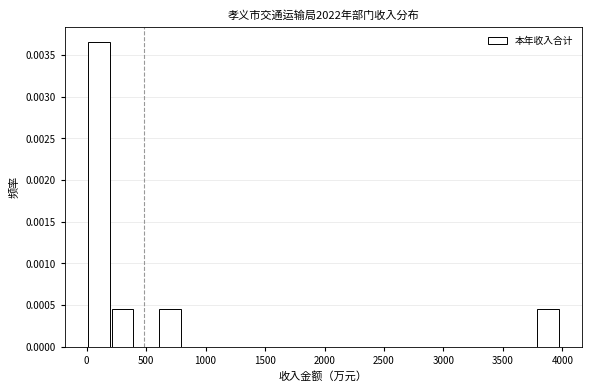

Read against the x-axis, roughly where is the centre of the tallest bar?

100